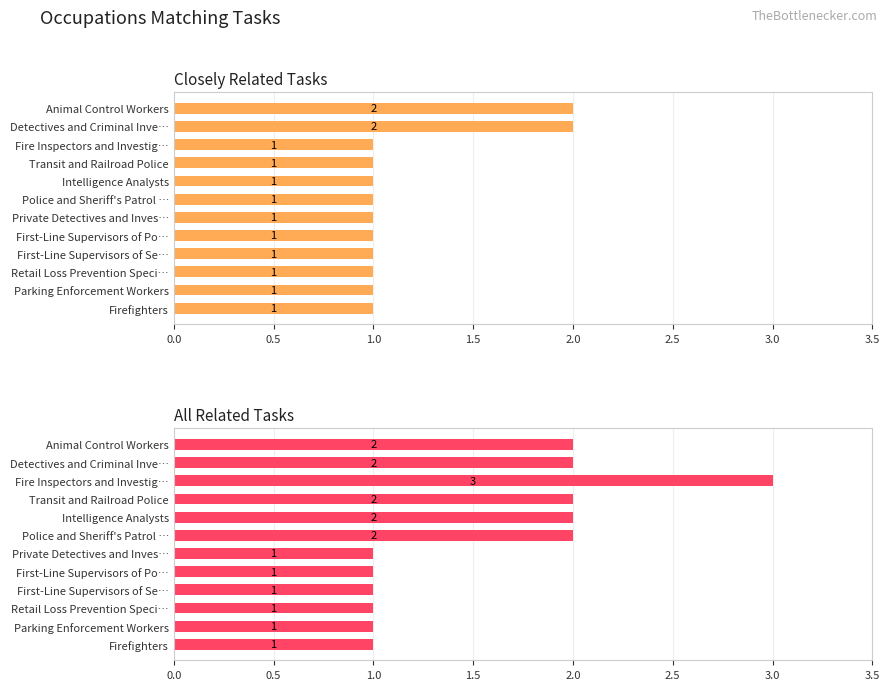

At Retail Loss Prevention Speci…, list the series in order from smallest to largest.

Closely Related Tasks, All Related Tasks